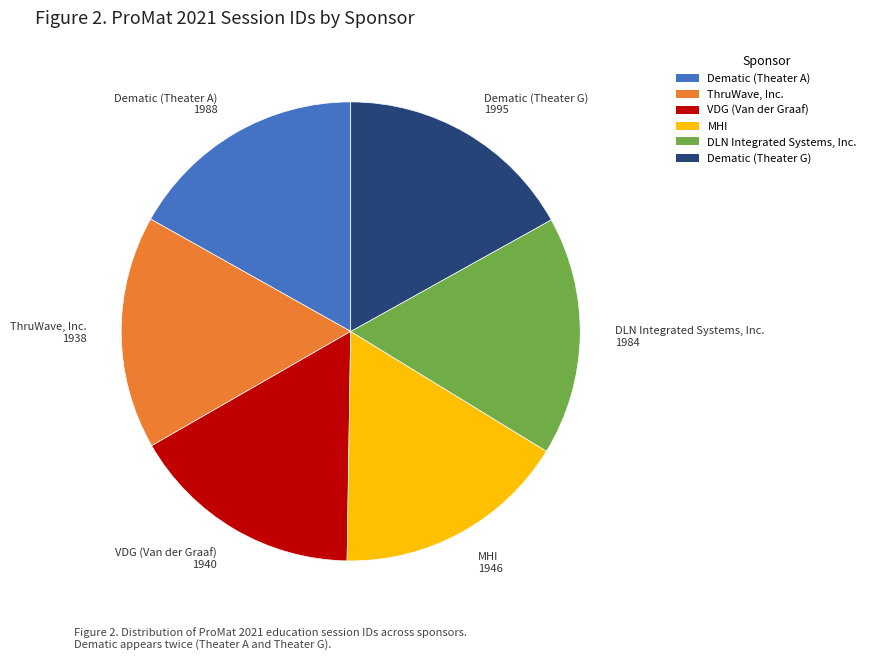

The Dematic (Theater A) slice represents 8% of the pie. True or false?

False